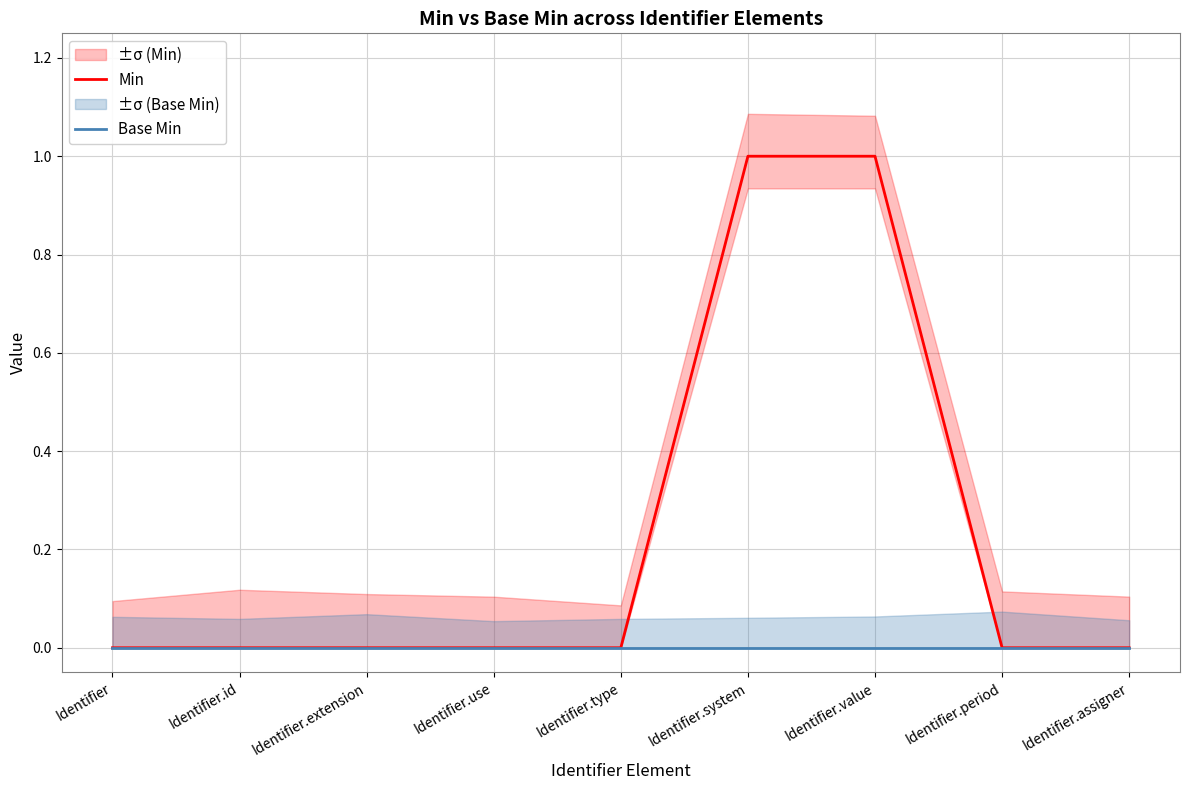

What is the value of the Min point at the 6th from the left?

1